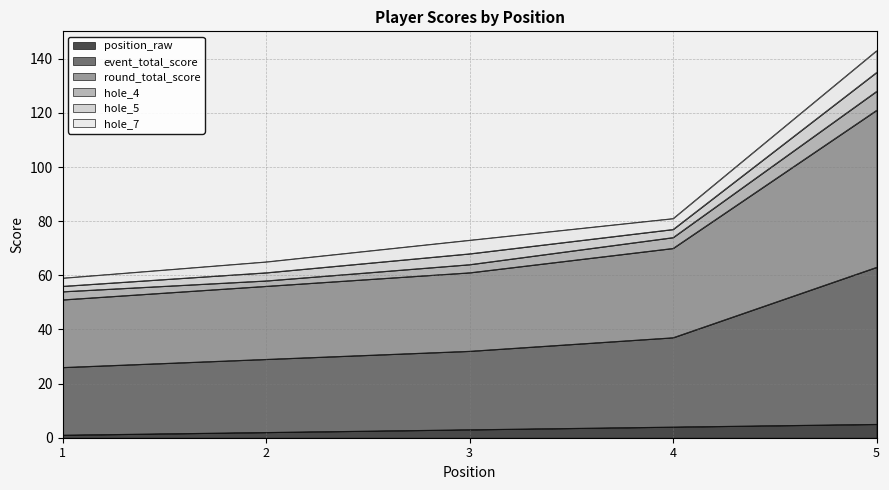

Does the chart display data point markers on the line(s)?

No